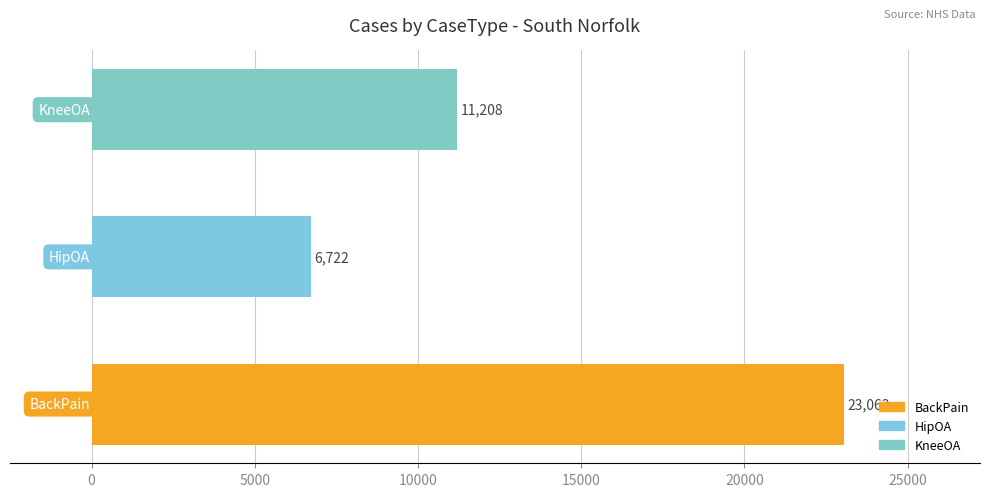

Count the values in the range 6722 to 23063.

3